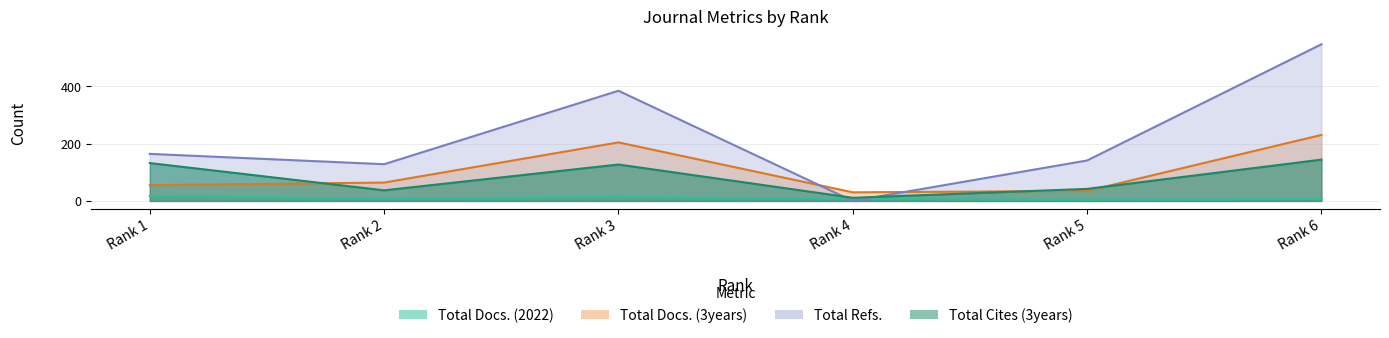

Between Rank 2 and Rank 1, which is larger?

Rank 1